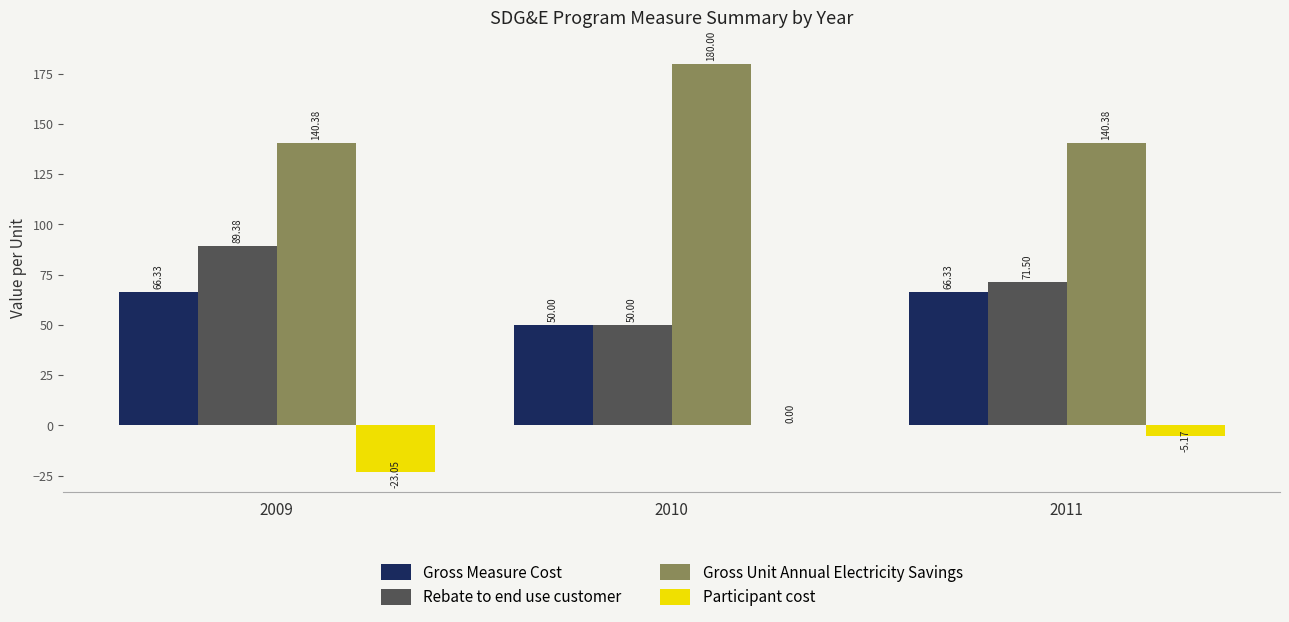

Are the bars grouped side by side (vs. stacked)?

Yes